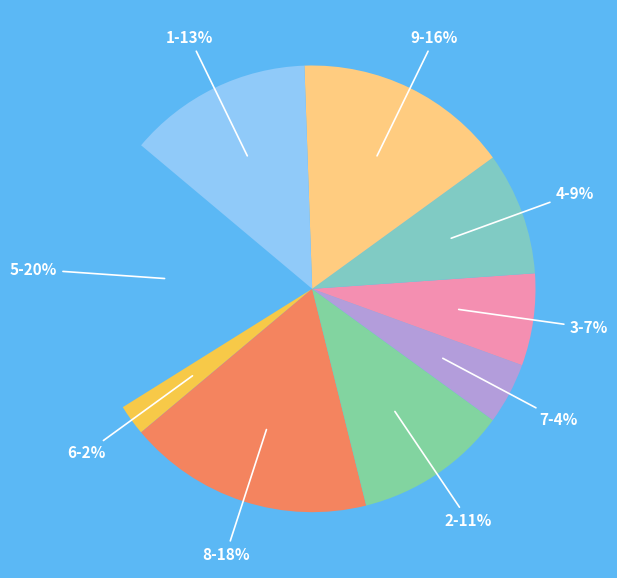

What is the smallest slice in the pie chart?

6